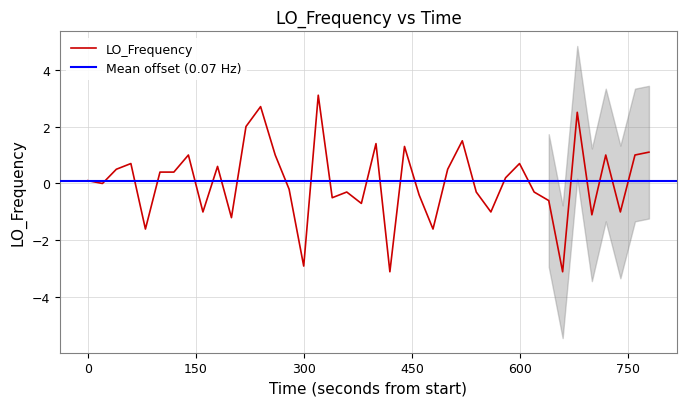

Reading left to right, list all the values displayed in this chart.

0.1	0.0	0.5	0.7	-1.6	0.4	0.4	1.0	-1.0	0.6	-1.2	2.0	2.7	1.0	-0.2	-2.9	3.1	-0.5	-0.3	-0.7	1.4	-3.1	1.3	-0.4	-1.6	0.5	1.5	-0.3	-1.0	0.2	0.7	-0.3	-0.6	-3.1	2.5	-1.1	1.0	-1.0	1.0	1.1